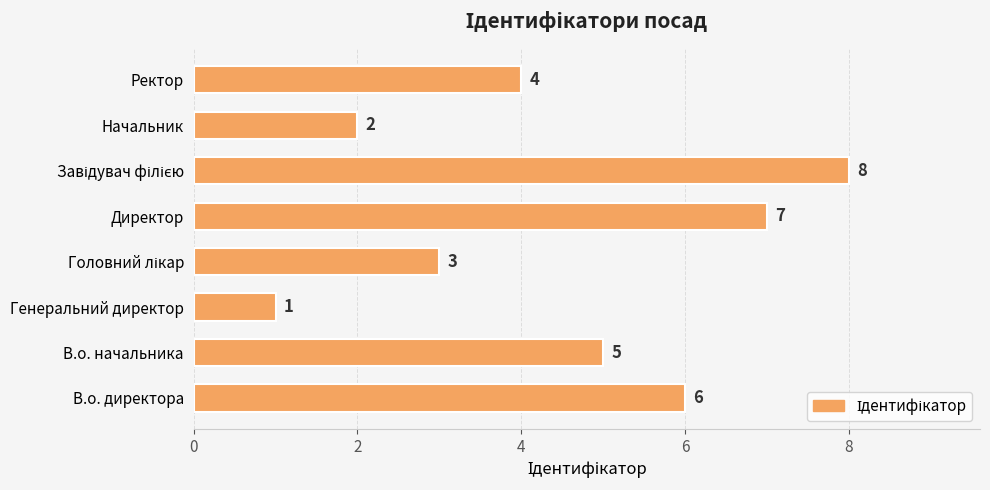

Does the chart contain stacked bars?

No